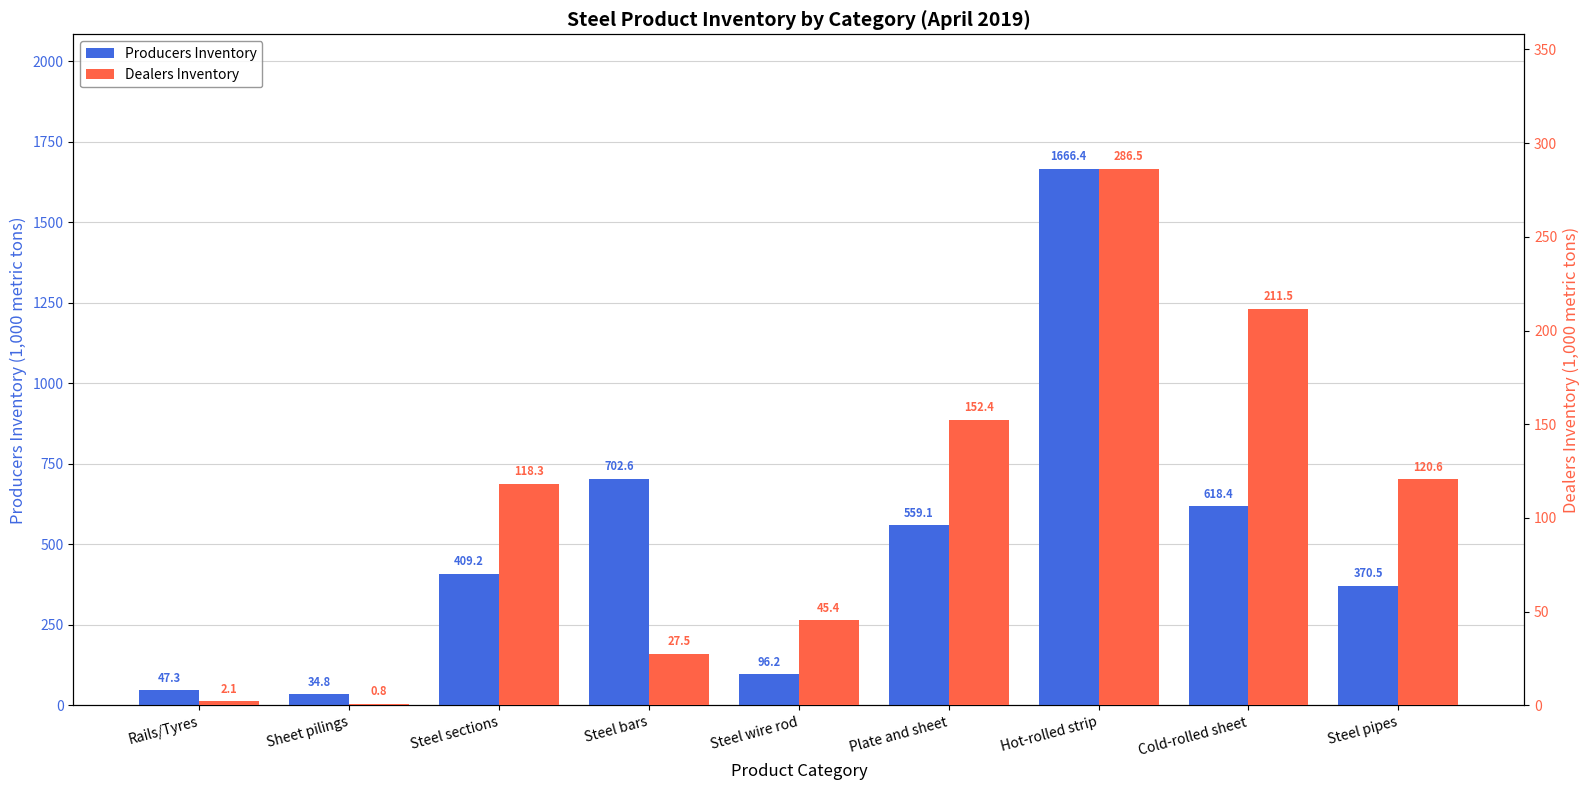

At which category is the sum across all series the highest?

Hot-rolled strip